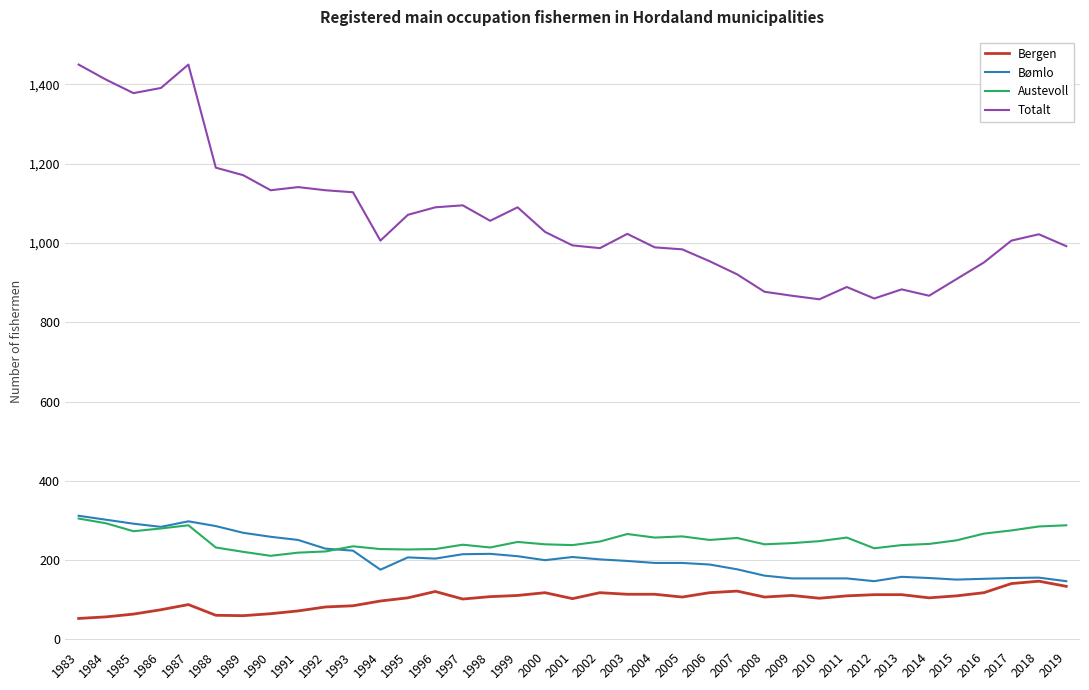

Which series has the largest total across all categories?

Totalt